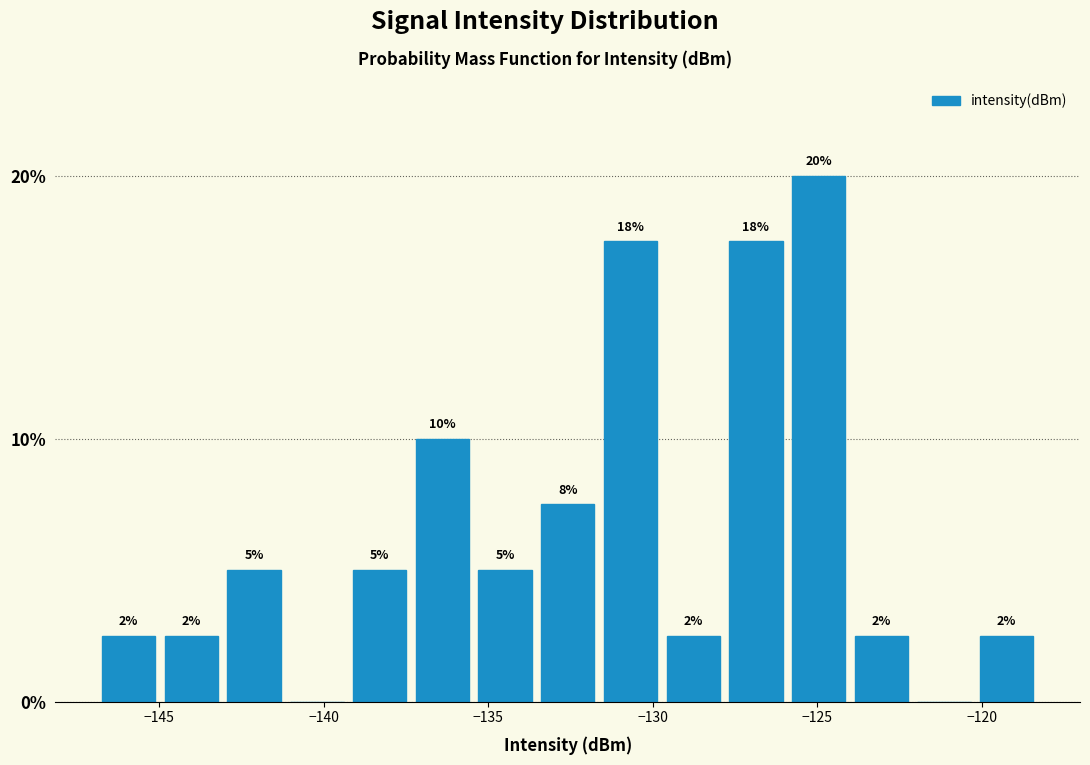

Read against the x-axis, roughly where is the centre of the tallest bar?

-125.0